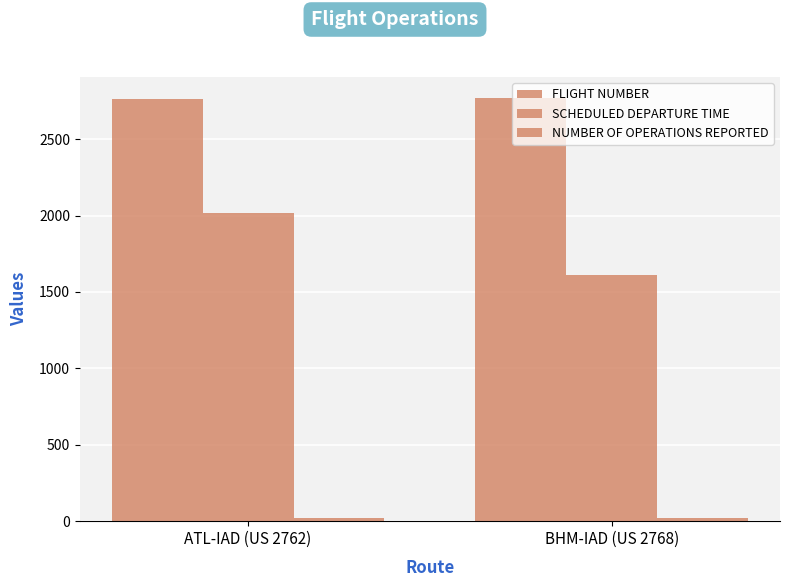

How many series are shown in this chart?

3